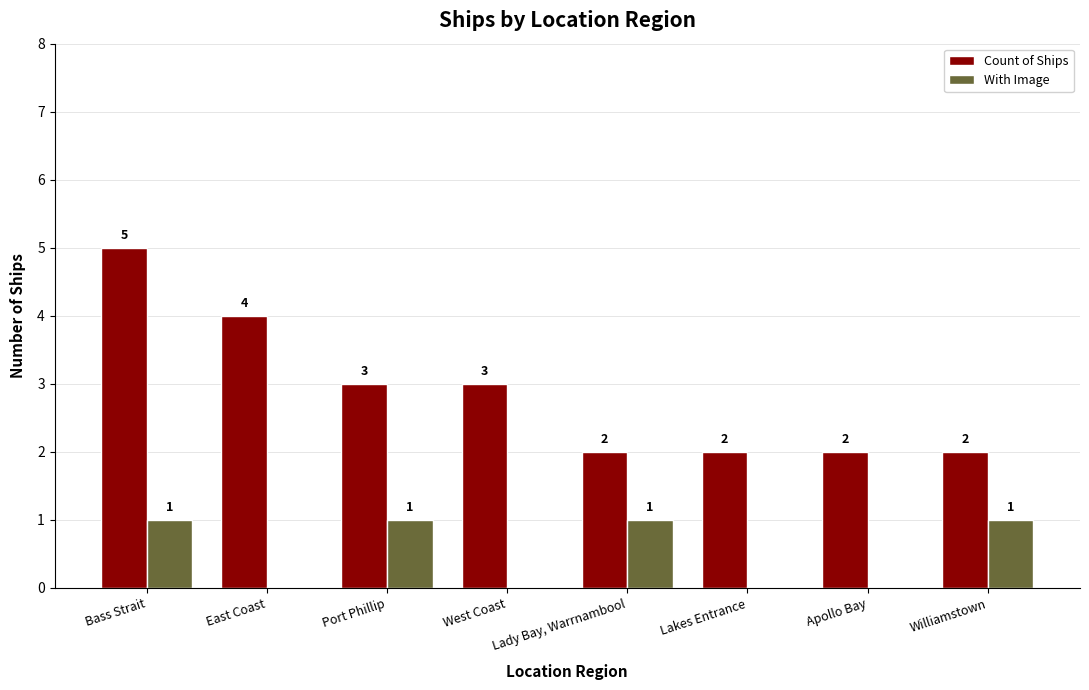

Does the chart contain stacked bars?

No